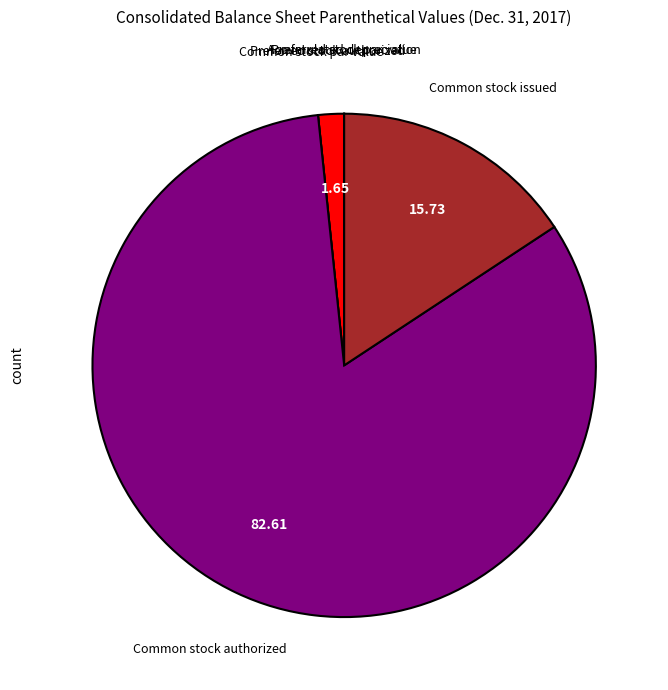

Is Common stock authorized the majority of the pie?

Yes